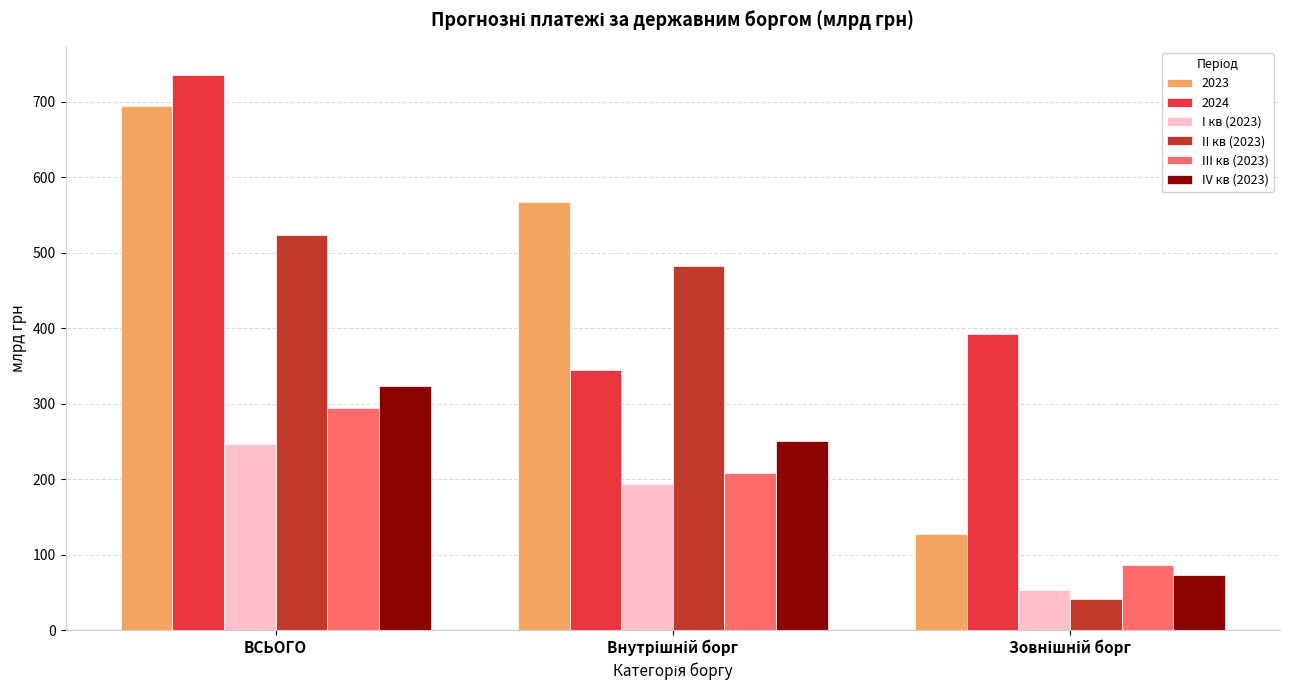

Which series has the widest spread of values?

2023